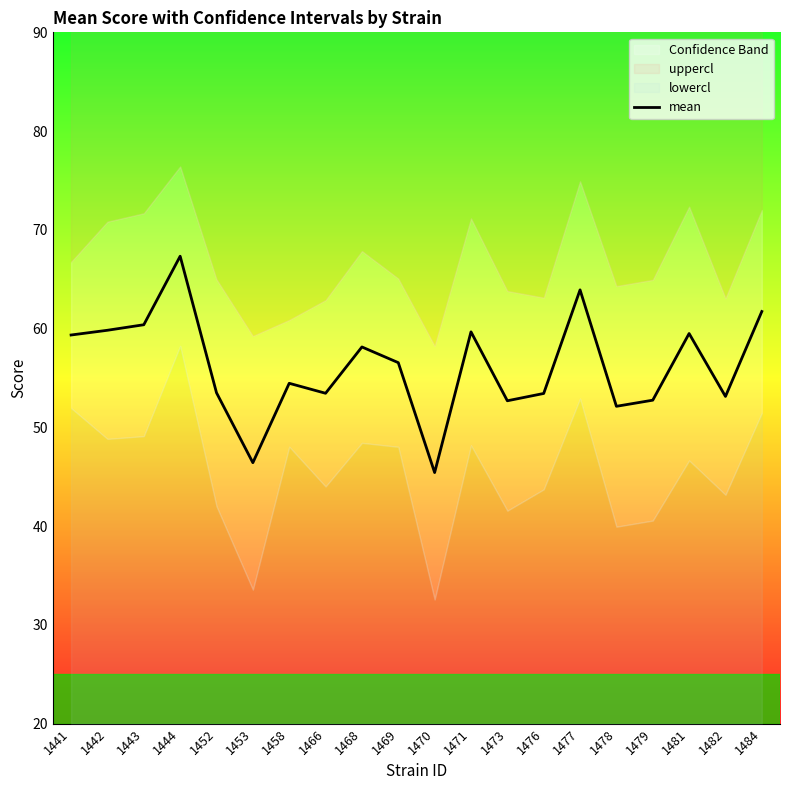

At which label does the data first exceed 56?

1441